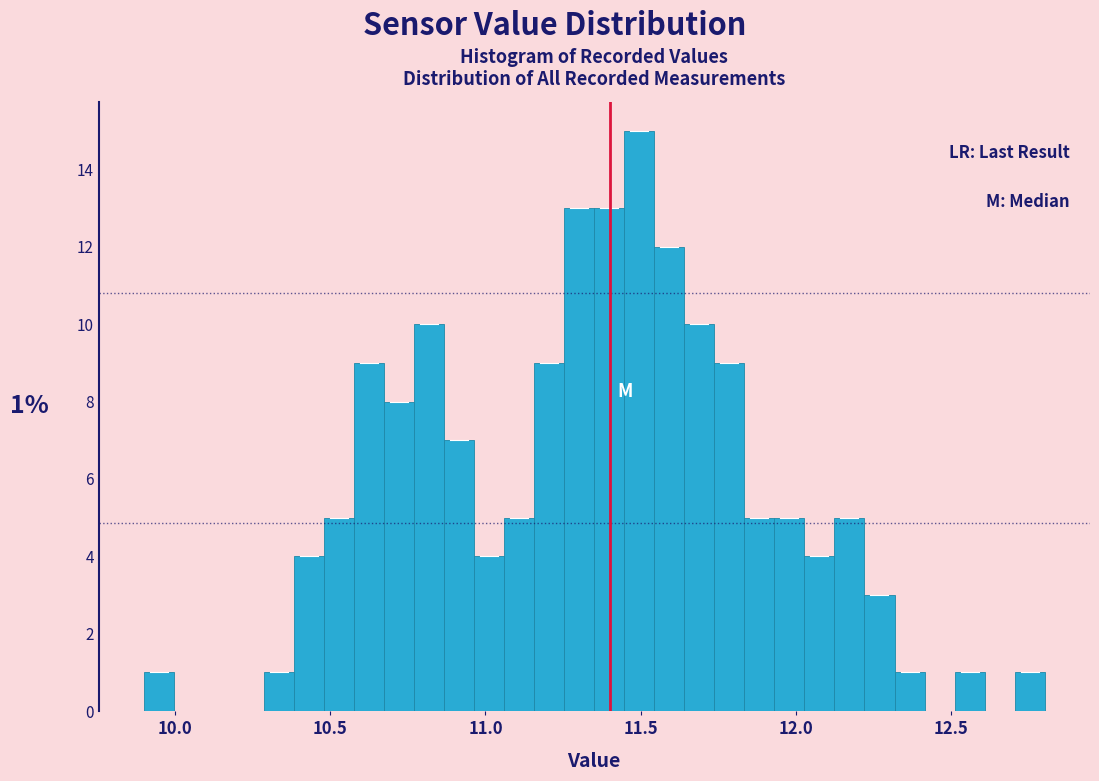

Read against the x-axis, roughly where is the centre of the tallest bar?

11.50